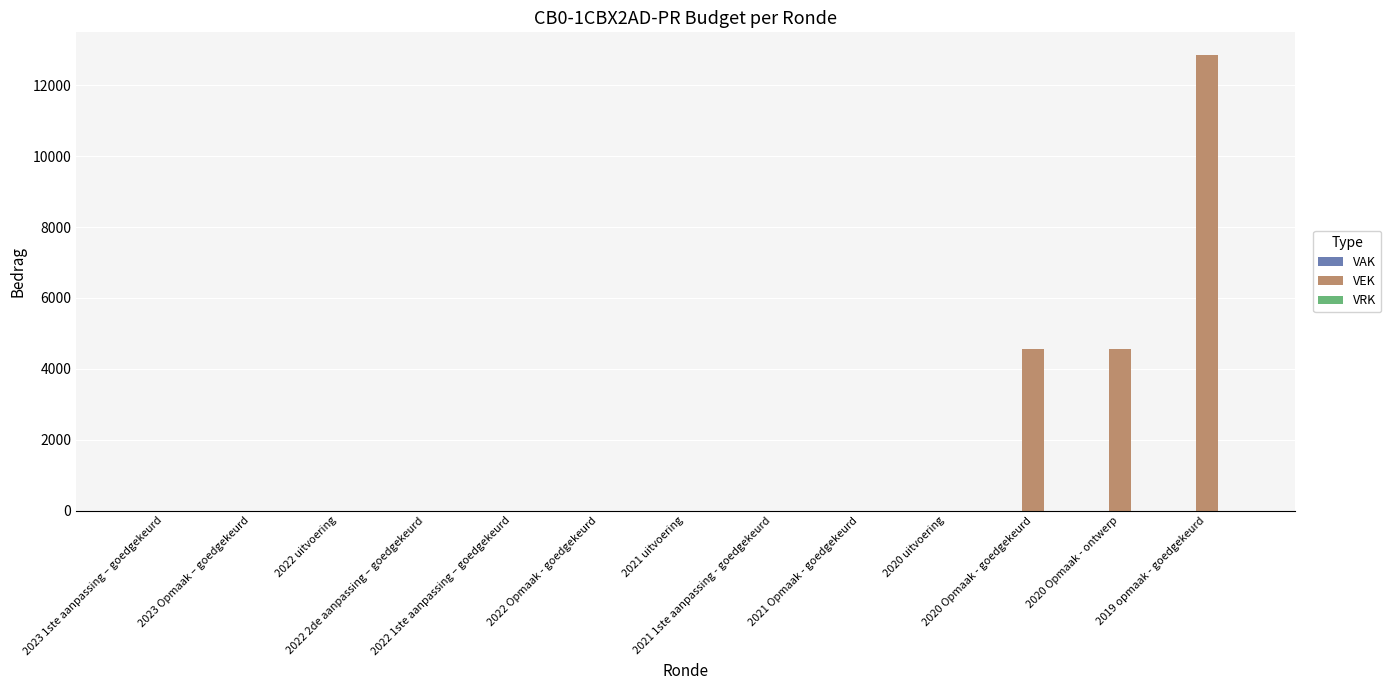

What is the sum of all values?

21954